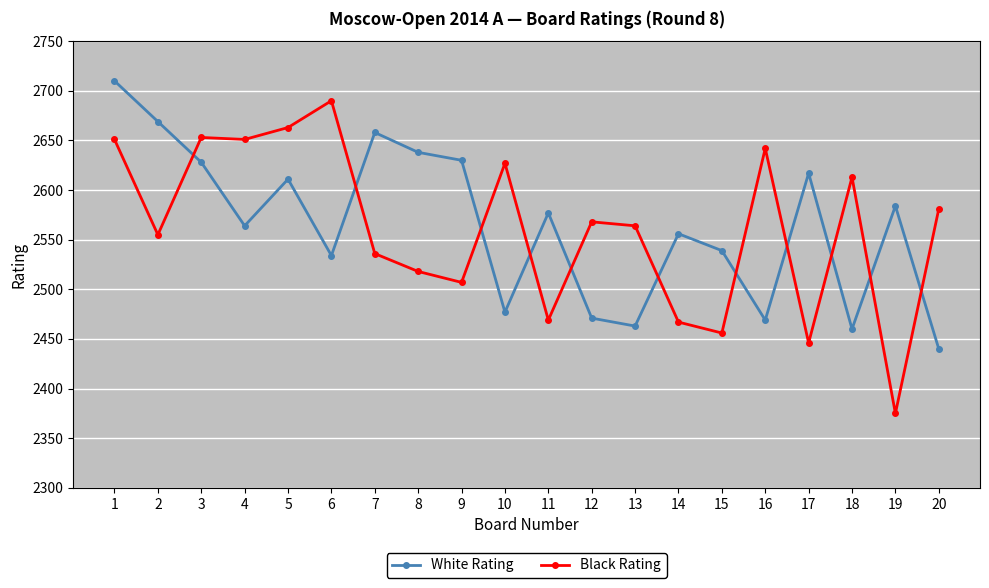

True or false: Black Rating and White Rating intersect in this chart.

True